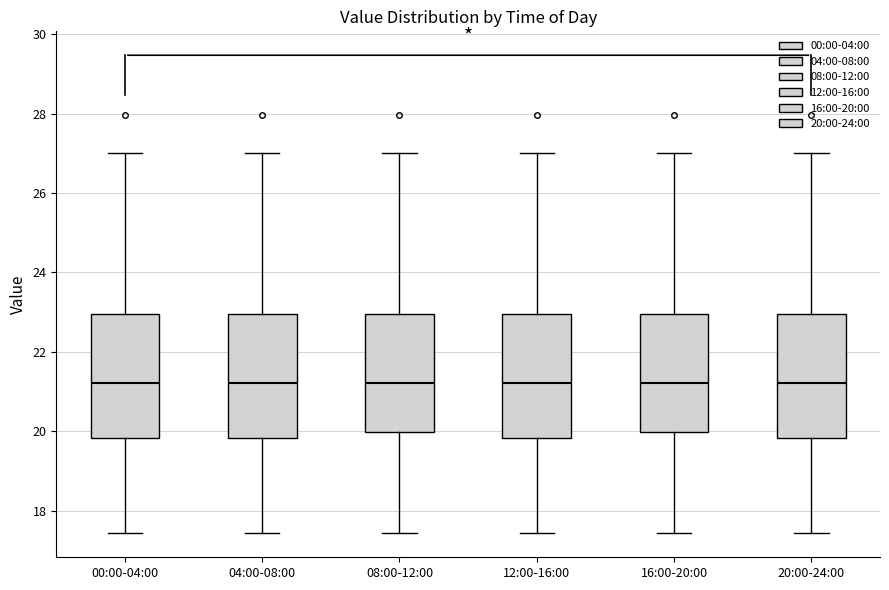

Reading left to right, read every box against the y-axis: the position of its median line, the range the box covers, and the ends of its whiskers. The values are not printed on the chart, so give them approximately, as read against the axis.

00:00-04:00: median 21.2, box 19.8 to 23.0, whiskers 17.4 to 27.0
04:00-08:00: median 21.2, box 19.8 to 23.0, whiskers 17.4 to 27.0
08:00-12:00: median 21.2, box 20.0 to 23.0, whiskers 17.4 to 27.0
12:00-16:00: median 21.2, box 19.8 to 23.0, whiskers 17.4 to 27.0
16:00-20:00: median 21.2, box 20.0 to 23.0, whiskers 17.4 to 27.0
20:00-24:00: median 21.2, box 19.8 to 23.0, whiskers 17.4 to 27.0